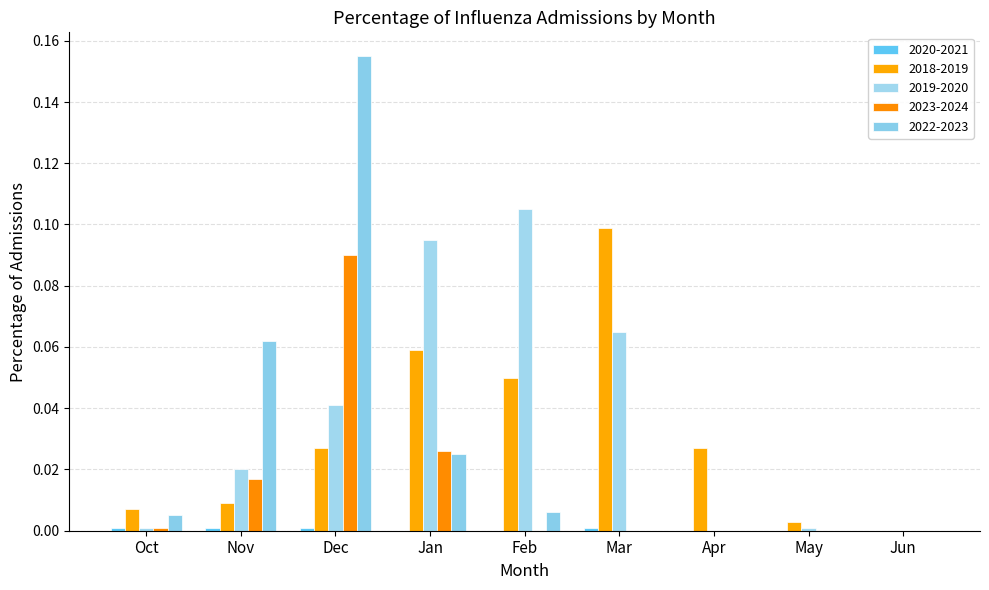

The 2022-2023 series shows 0.3 at Dec. True or false?

False